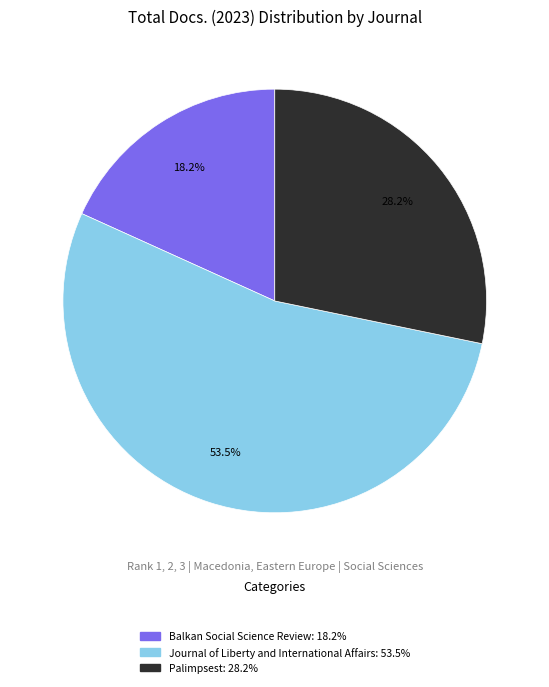

Which slice is the largest?

Journal of Liberty and International Affairs